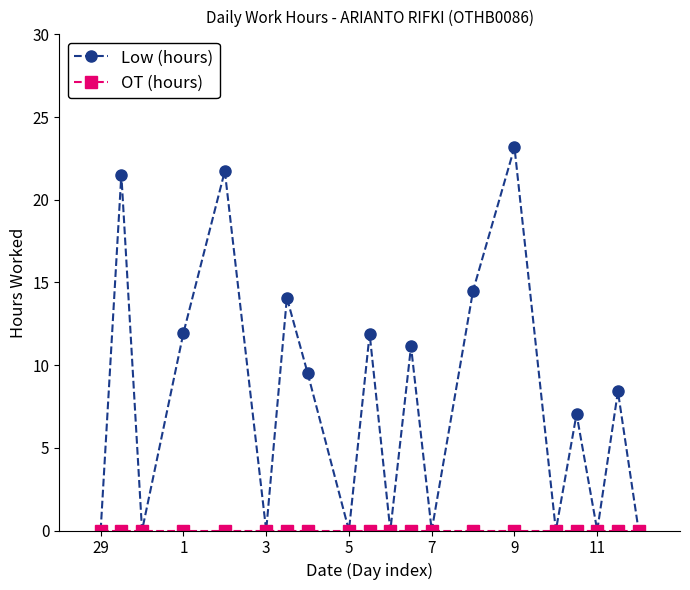

Which series has the largest range (max minus min)?

Low (hours)